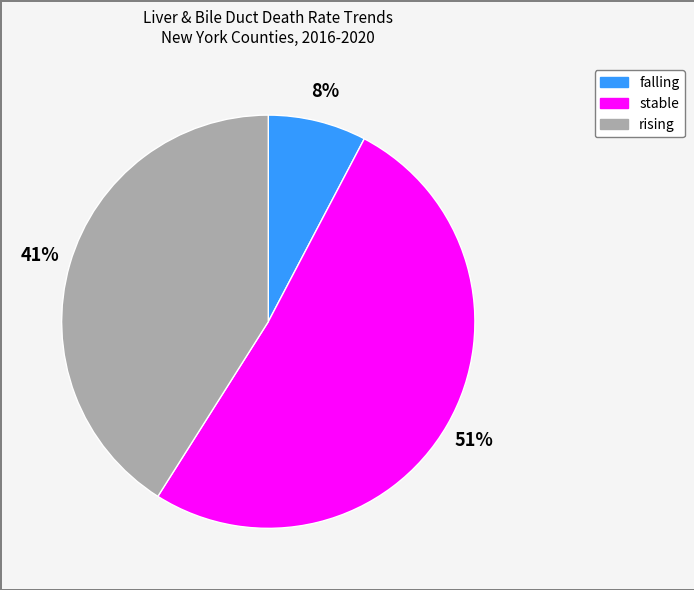

To the nearest percent, what percentage of the pie is stable?

51%